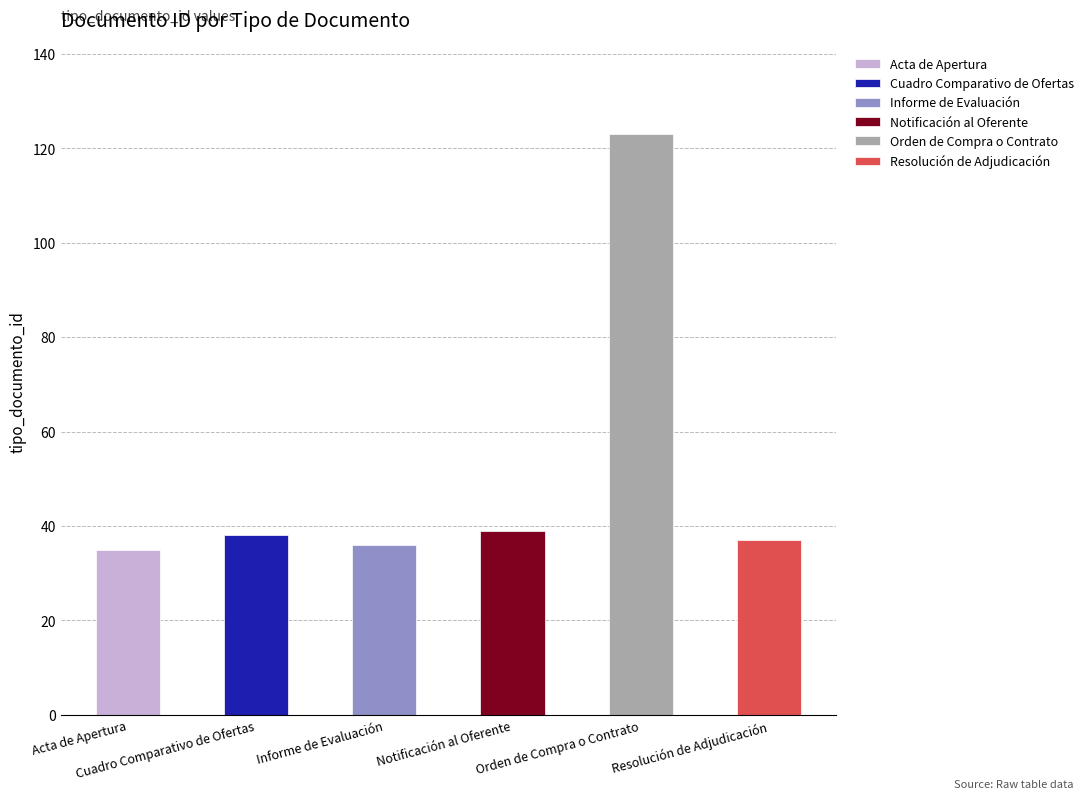

Does the chart contain stacked bars?

No